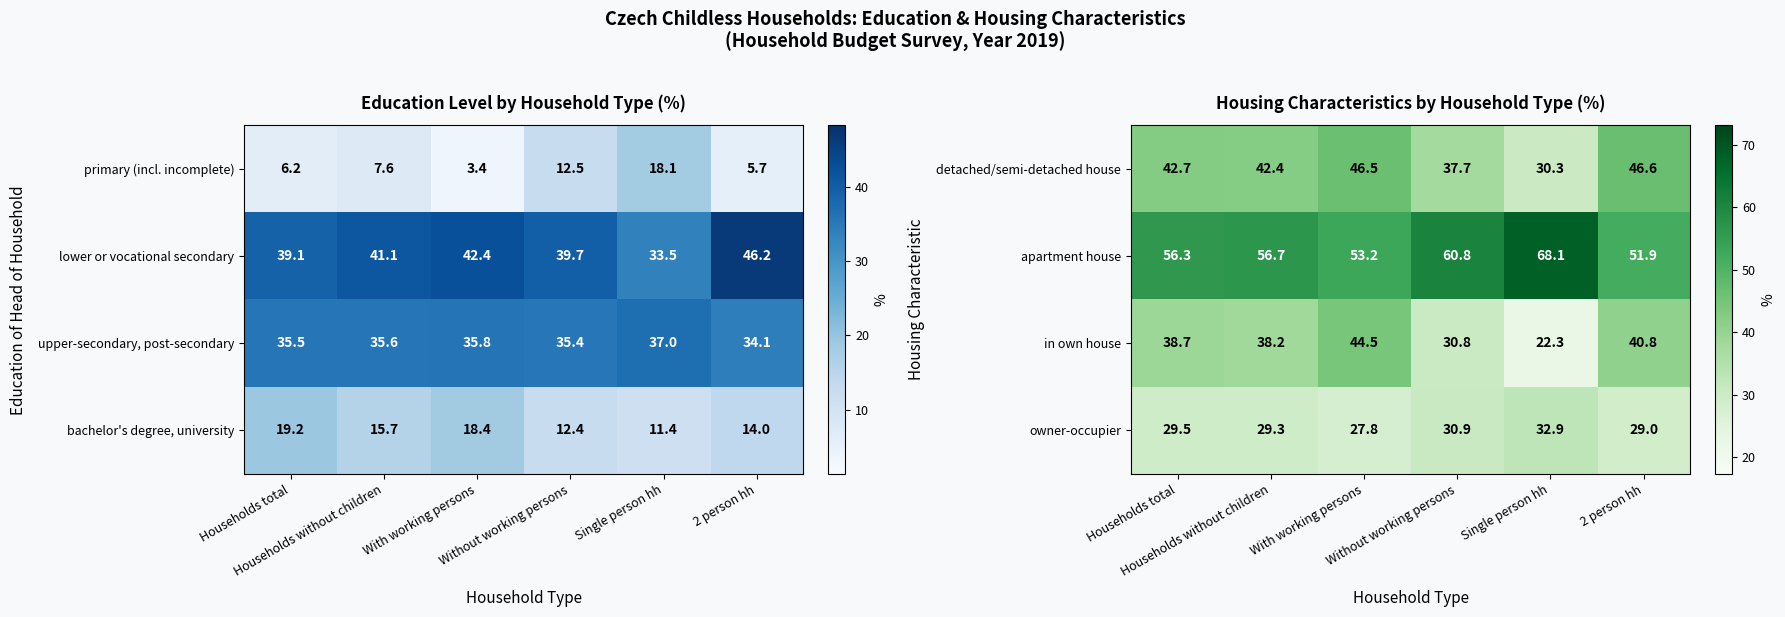

What is the average value of the apartment house series?

57.8